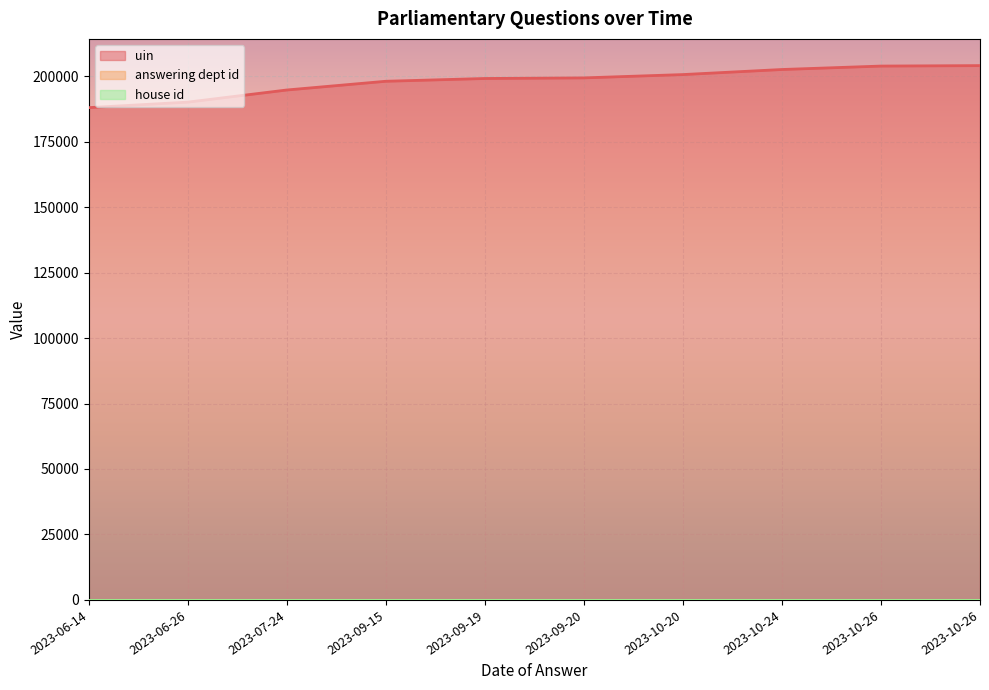

How many series are shown in this chart?

3